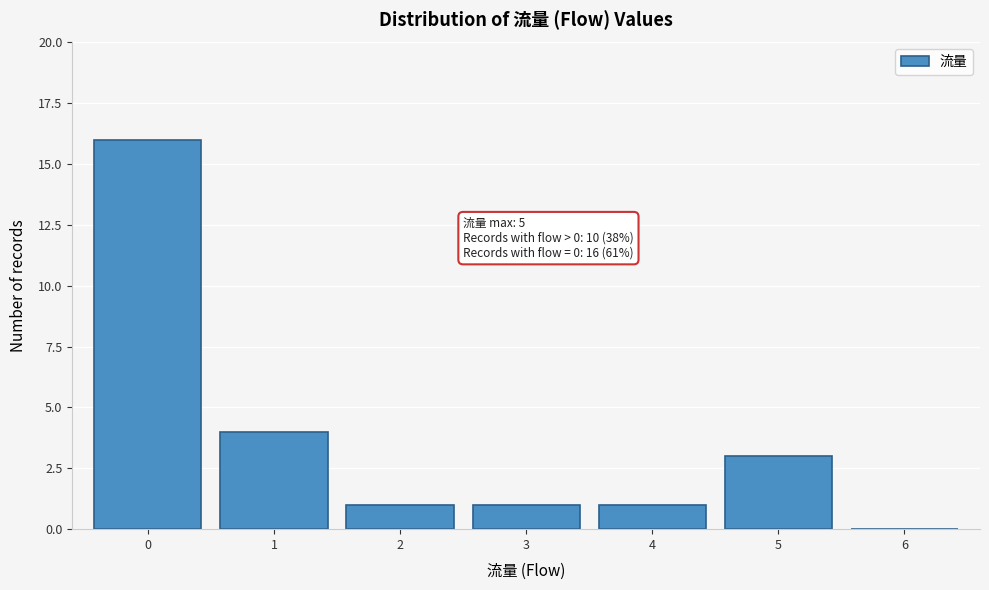

Reading left to right, list all the values displayed in this chart.

0=16	1=4	2=1	3=1	4=1	5=3	6=0